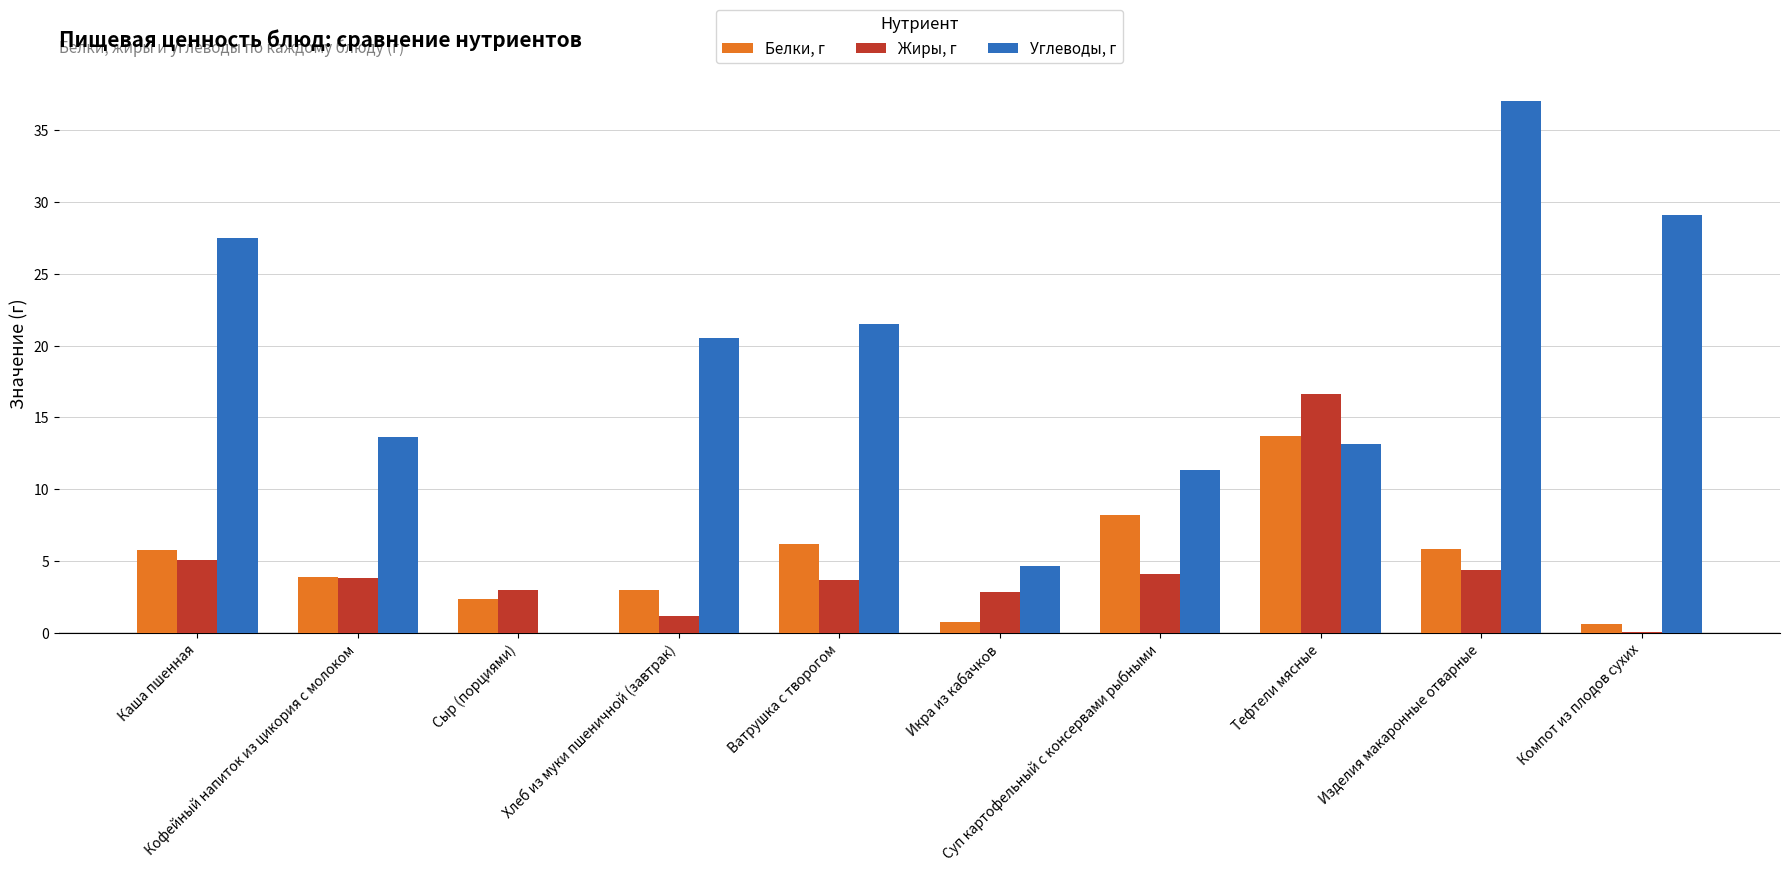

What are all the series names shown in the legend?

Белки, г, Жиры, г, Углеводы, г